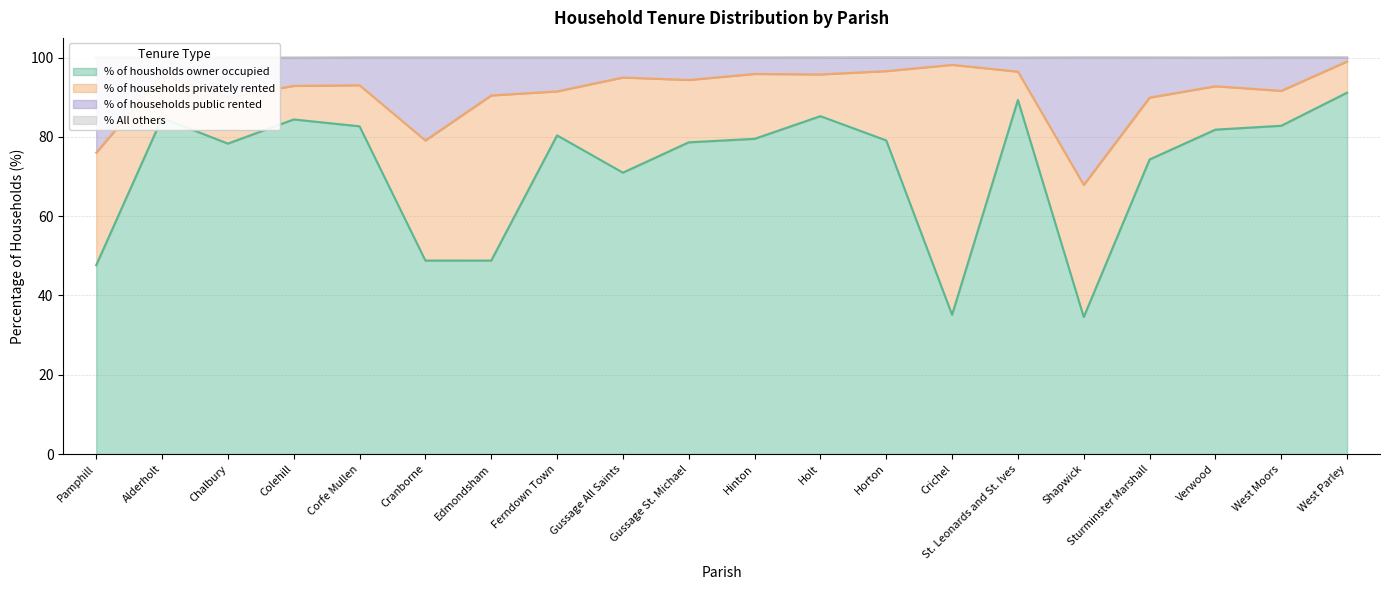

At which label is % of housholds owner occupied closest to 62?

Gussage All Saints